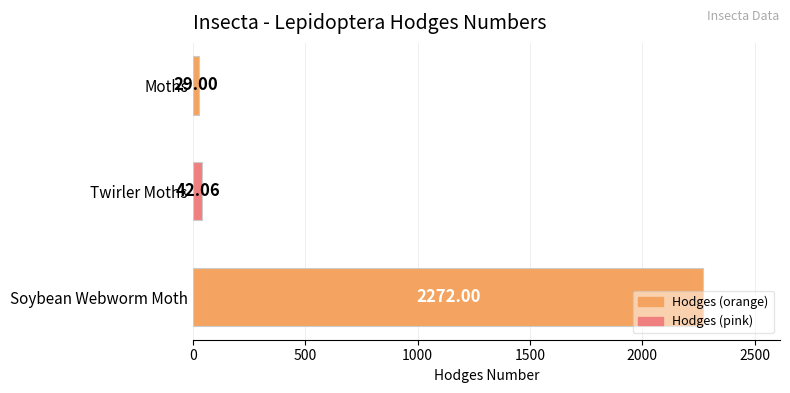

Which category has the lowest value across all series?

Moths